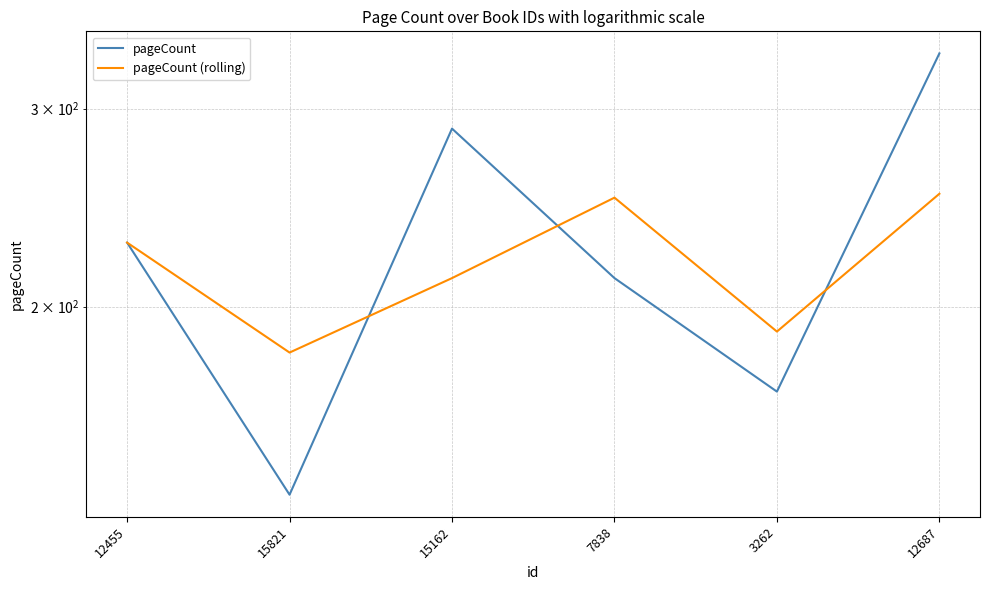

What is the difference between the maximum and second lowest values in the pageCount (rolling) series?

62